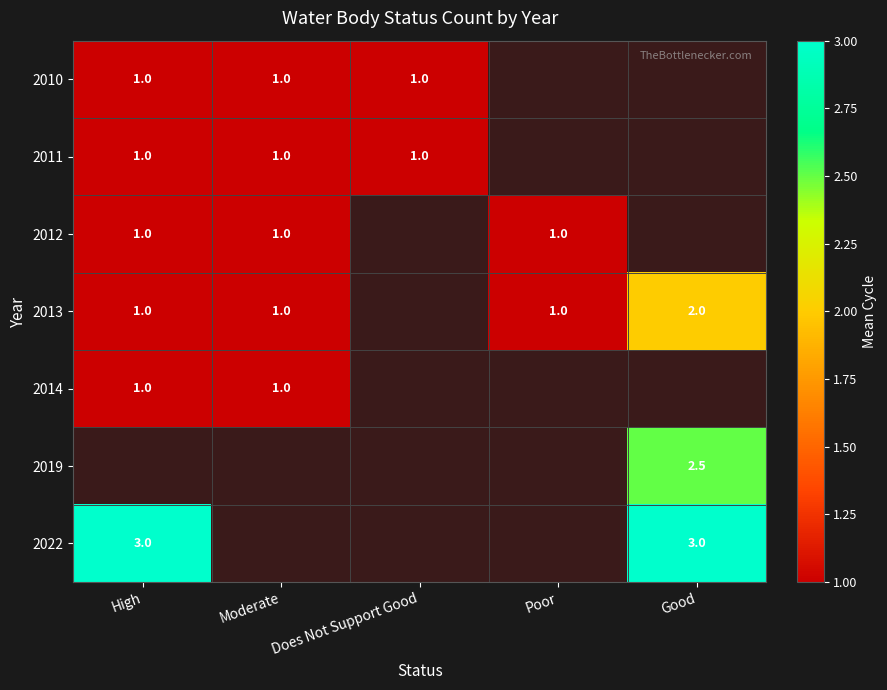

Is the value of 2022 at Good greater than the value of 2013 at Poor?

Yes